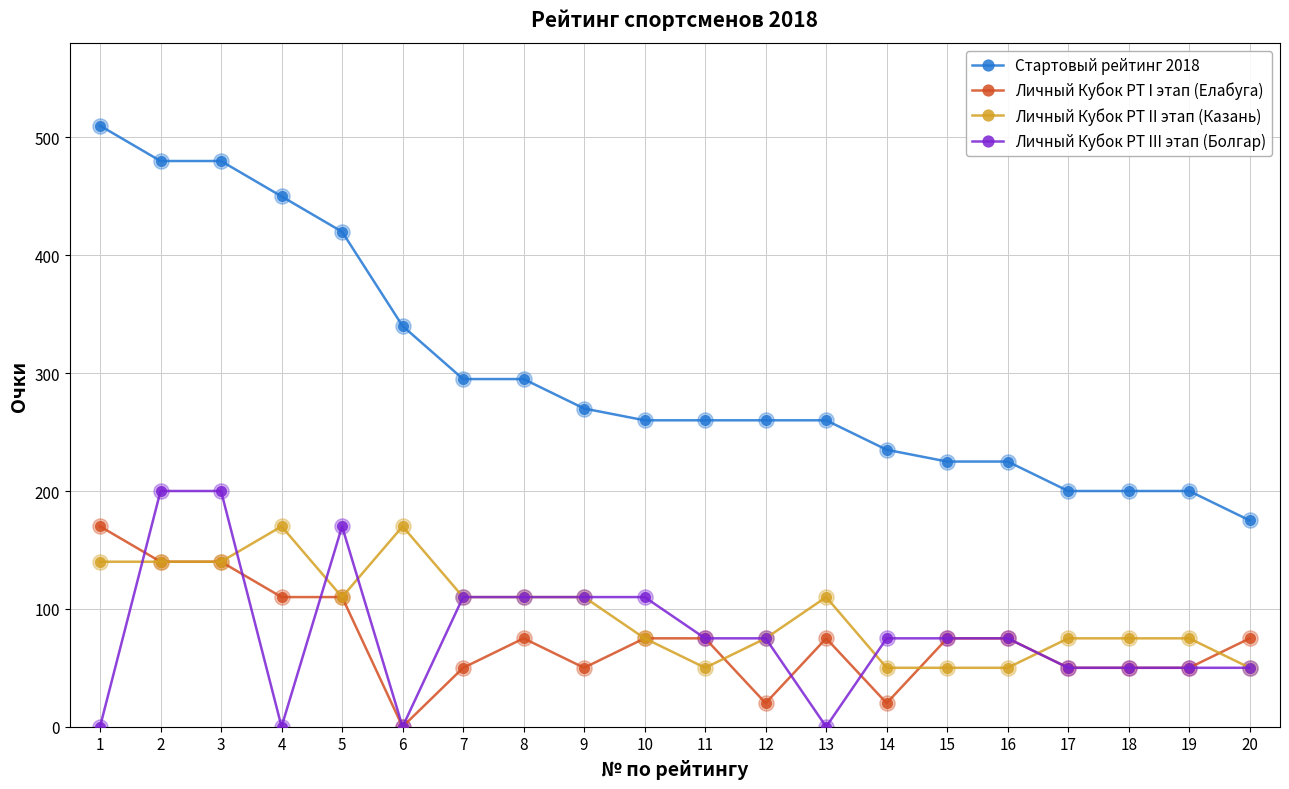

What is the total value across all series at 12?

430